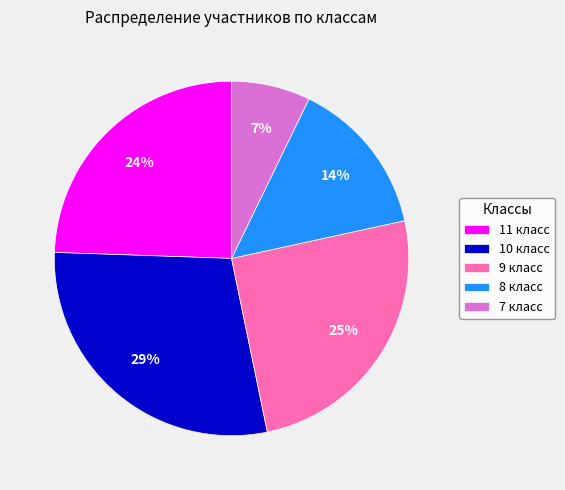

Between 10 класс and 11 класс, which is larger?

10 класс